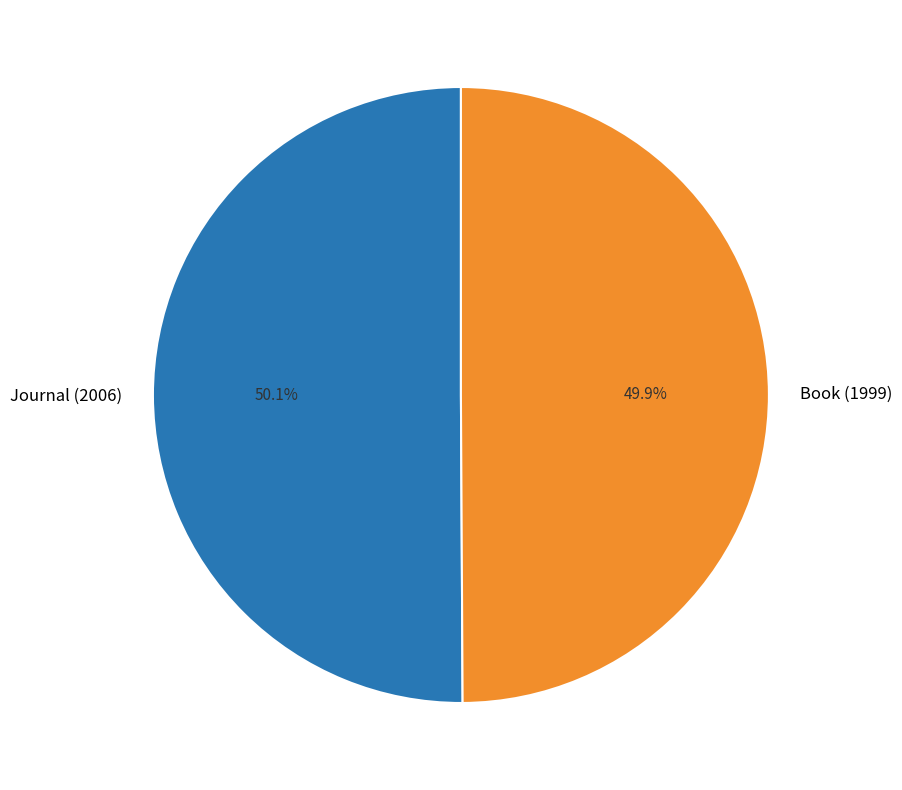

To the nearest percent, what percentage of the pie is Book (1999)?

50%